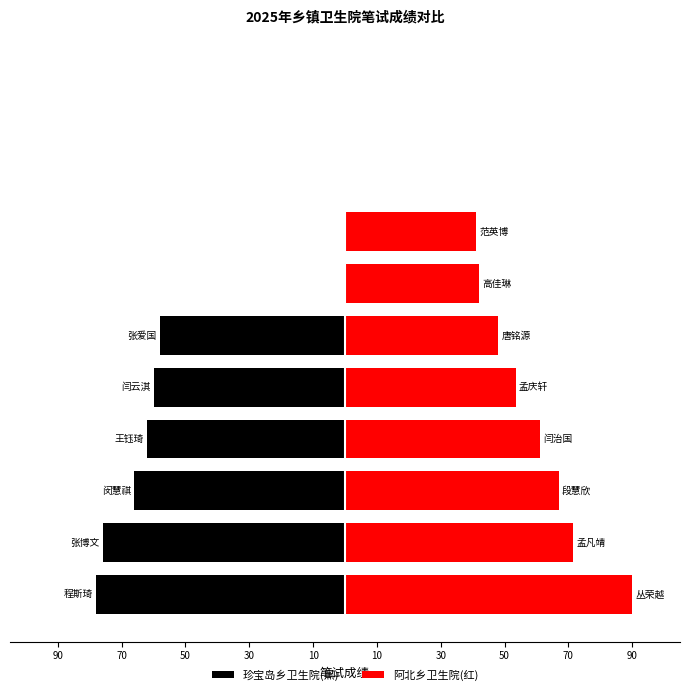

What is the total value across all series at 30?

-1.0